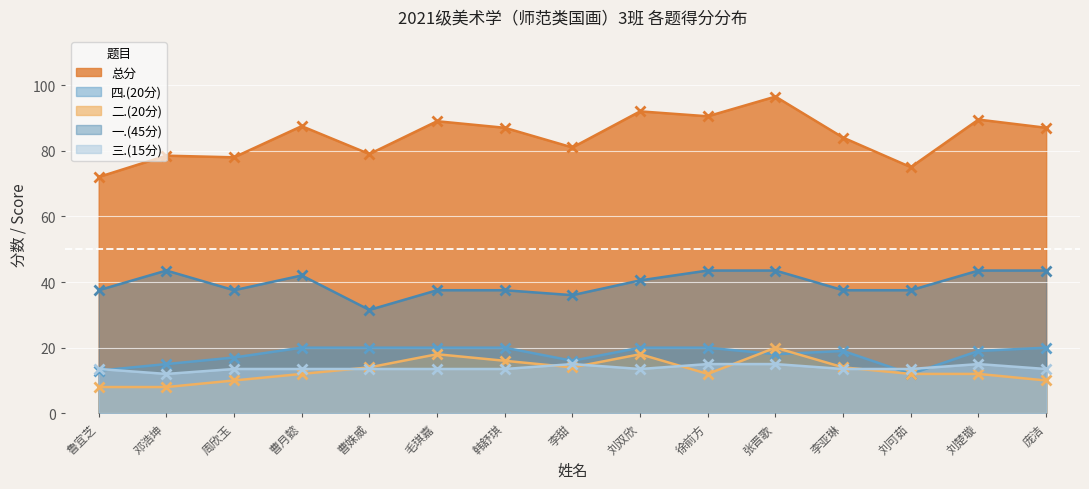

What is the sum of the 总分 values at 曹月懿 and 刘可茹?

162.5